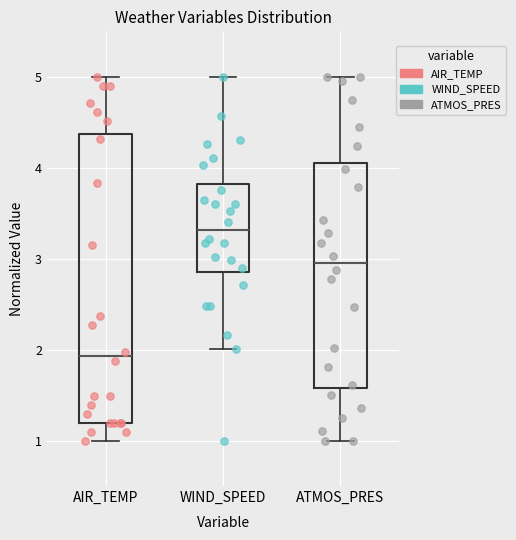

Which box has the highest median line?

WIND_SPEED